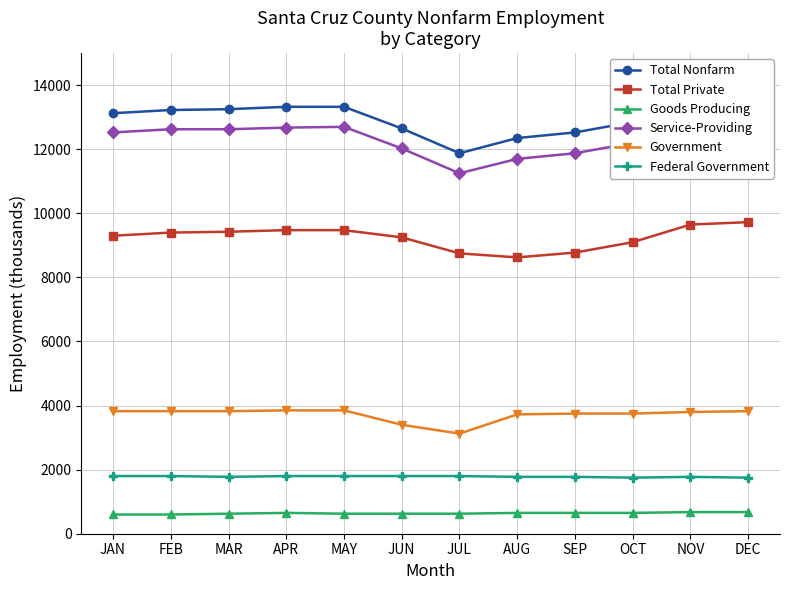

Where is the first local maximum for Goods Producing?

APR